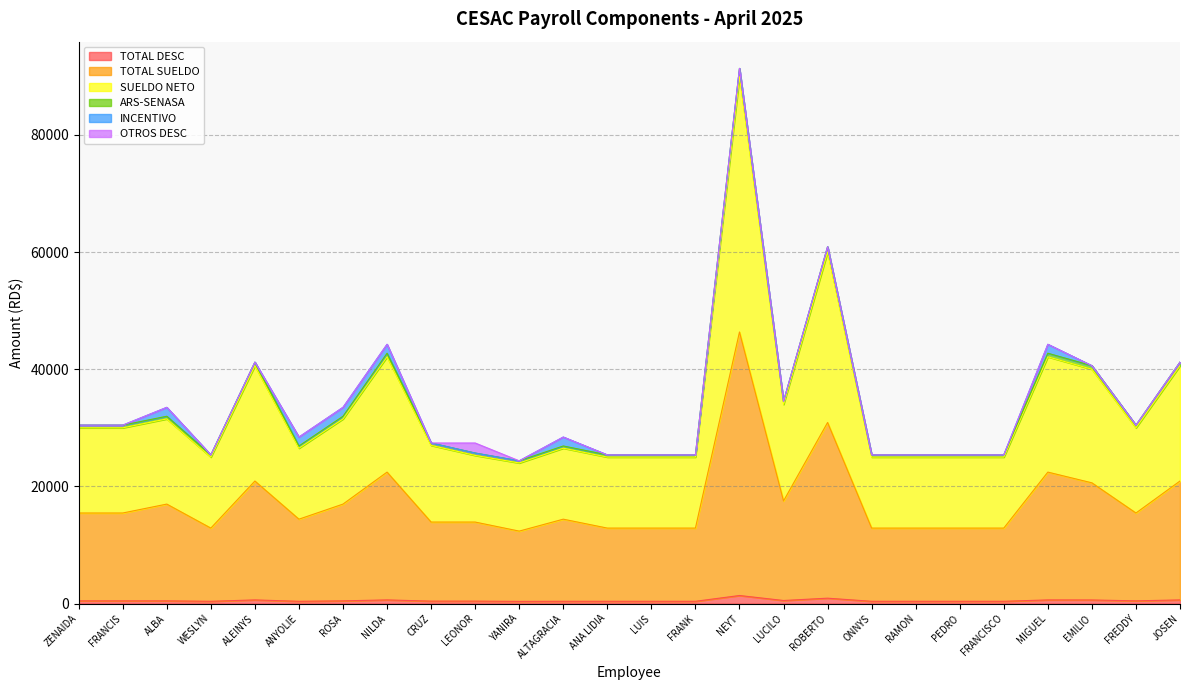

Where is the first local maximum for ARS-SENASA?

ALBA